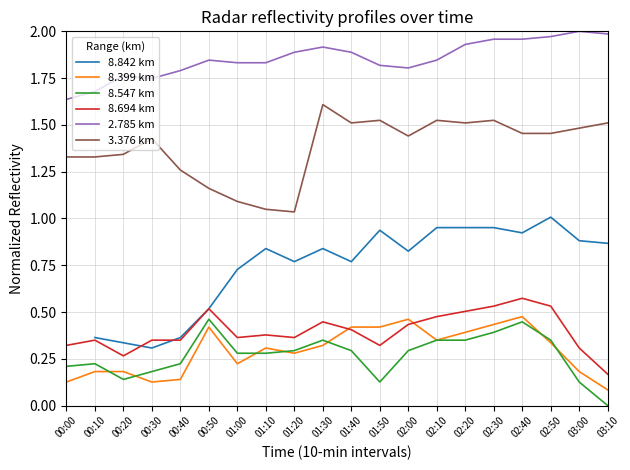

What value does the 3.376 km series have at 03:10?

1.5